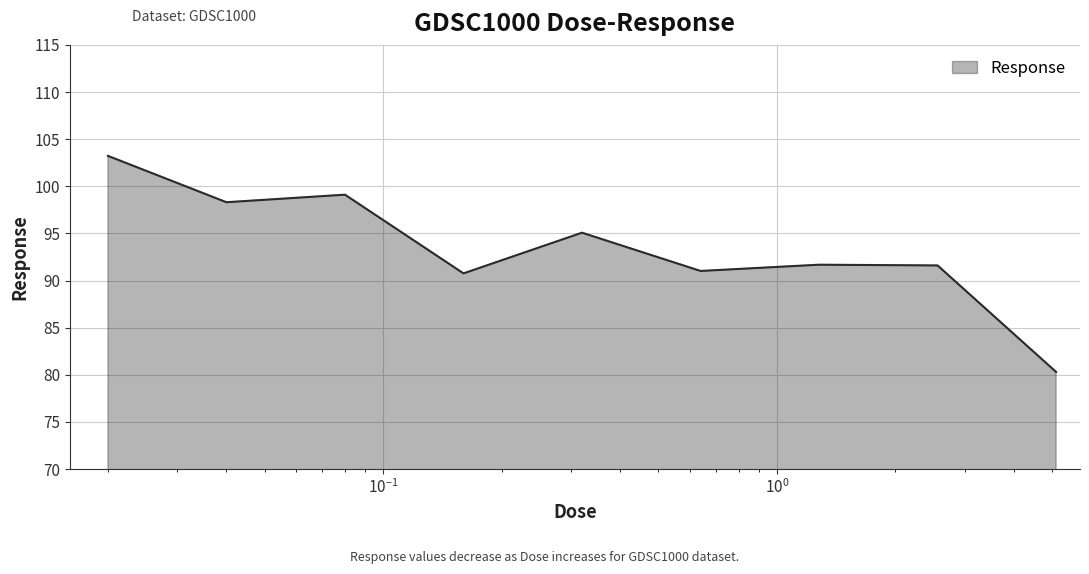

What is the difference between the maximum and minimum values?

22.9